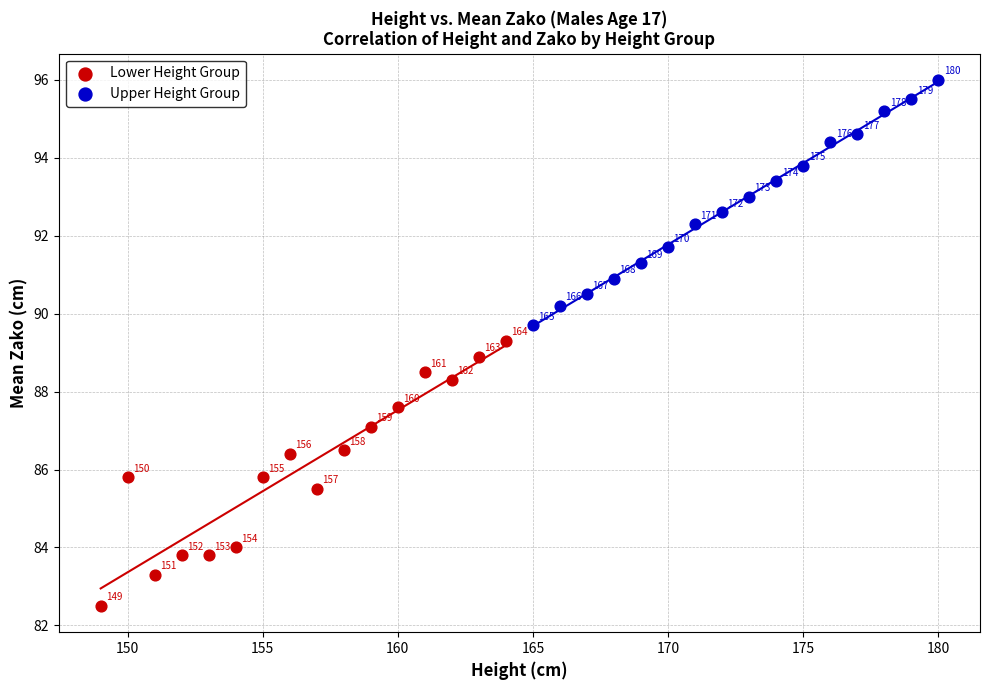

Which series contains the highest Y value?

Upper Height Group